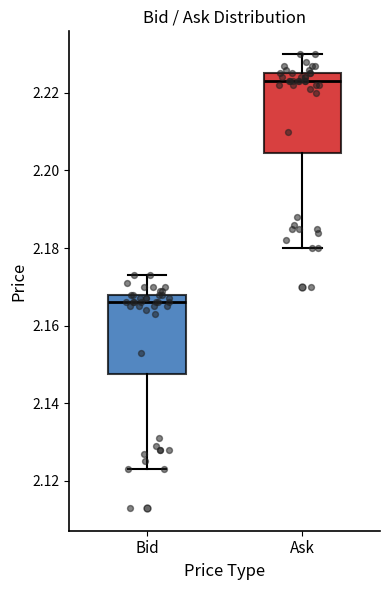

Where does the upper whisker of the box for Ask end on the y-axis? The values are not printed on the chart, so give them approximately, as read against the axis.

2.230